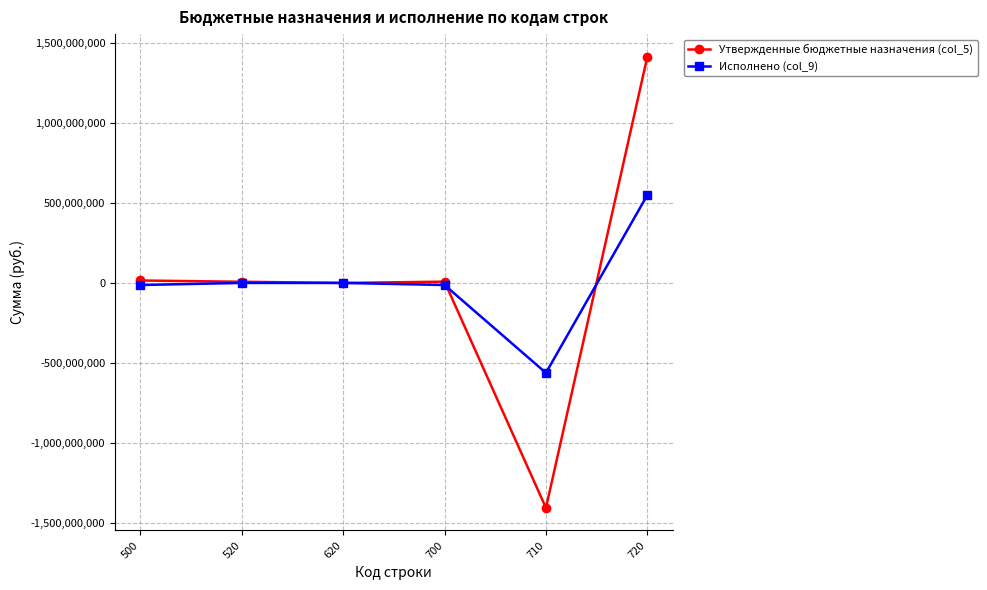

Does the chart display data point markers on the line(s)?

Yes